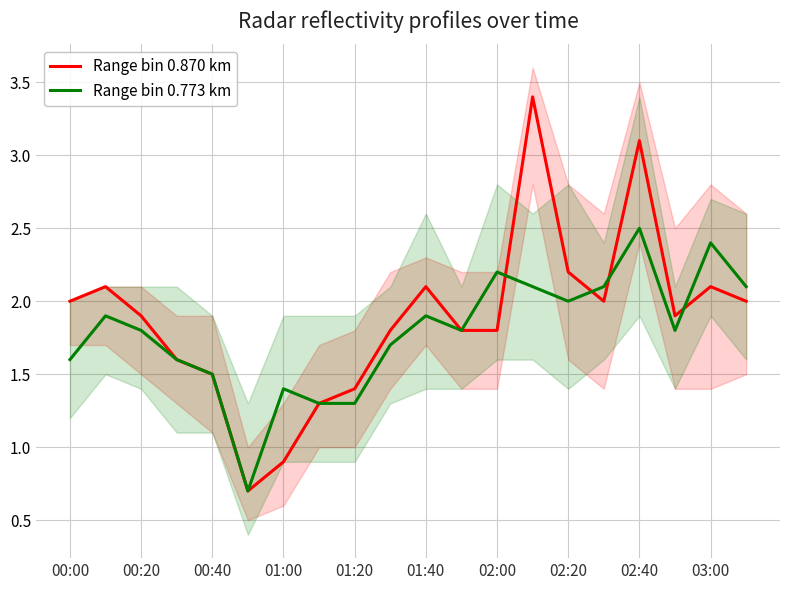

What is the difference between the maximum and minimum values in the Range bin 0.870 km series?

2.7